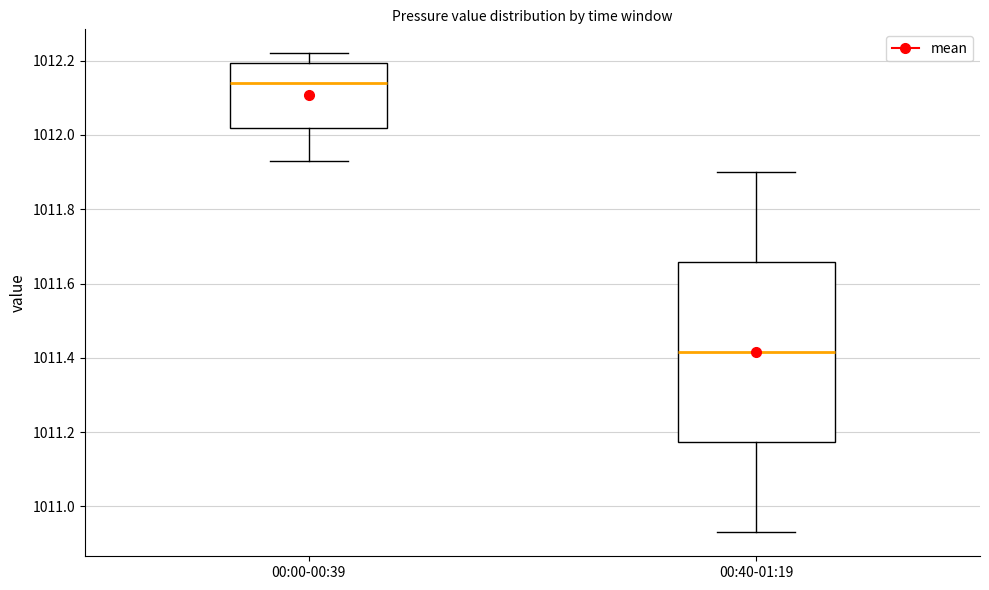

Reading left to right, transcribe this box plot: for each box, give where its median line is, the range the box spans, and where its two whiskers end, as read against the y-axis. The values are not printed on the chart, so give them approximately, as read against the axis.

00:00-00:39: median 1012.14, box 1012.02 to 1012.20, whiskers 1011.94 to 1012.22
00:40-01:19: median 1011.42, box 1011.18 to 1011.66, whiskers 1010.94 to 1011.90